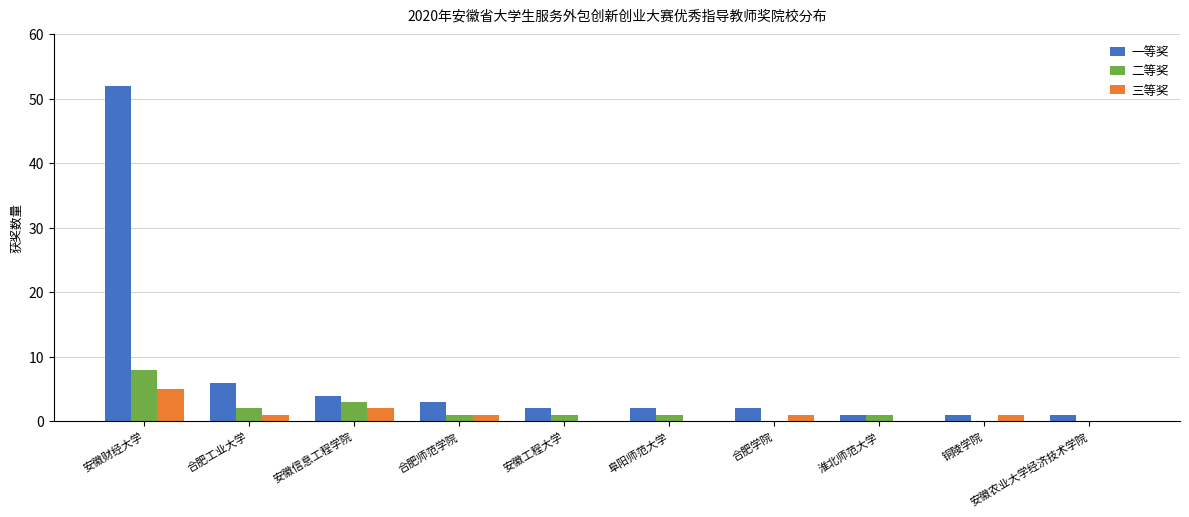

Is the value of 二等奖 at 铜陵学院 greater than the value of 一等奖 at 安徽信息工程学院?

No